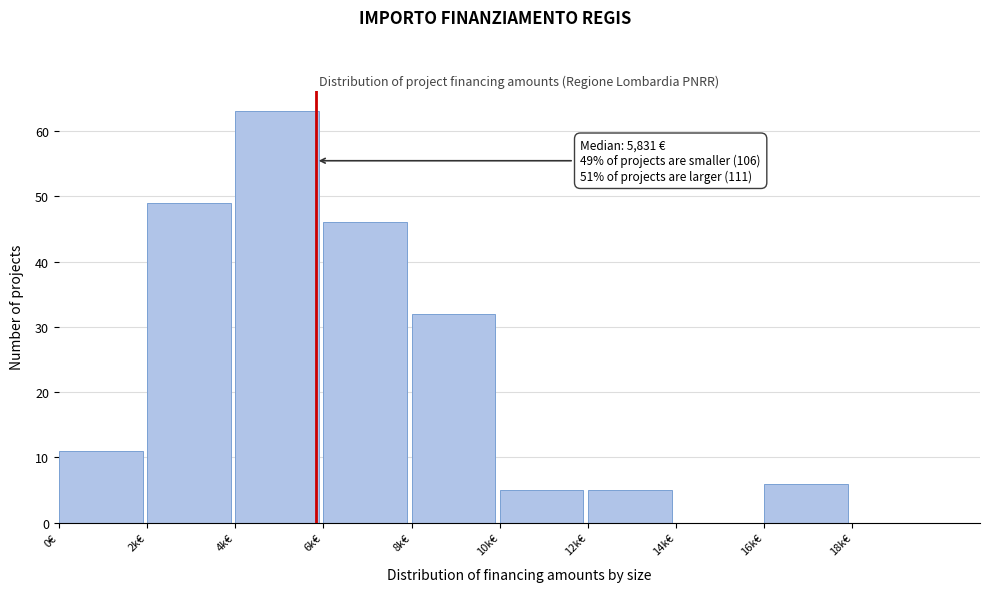

Reading left to right, extract all data points from this chart.

0€=11	2k€=49	4k€=63	6k€=46	8k€=32	10k€=5	12k€=5	14k€=0	16k€=6	18k€=0